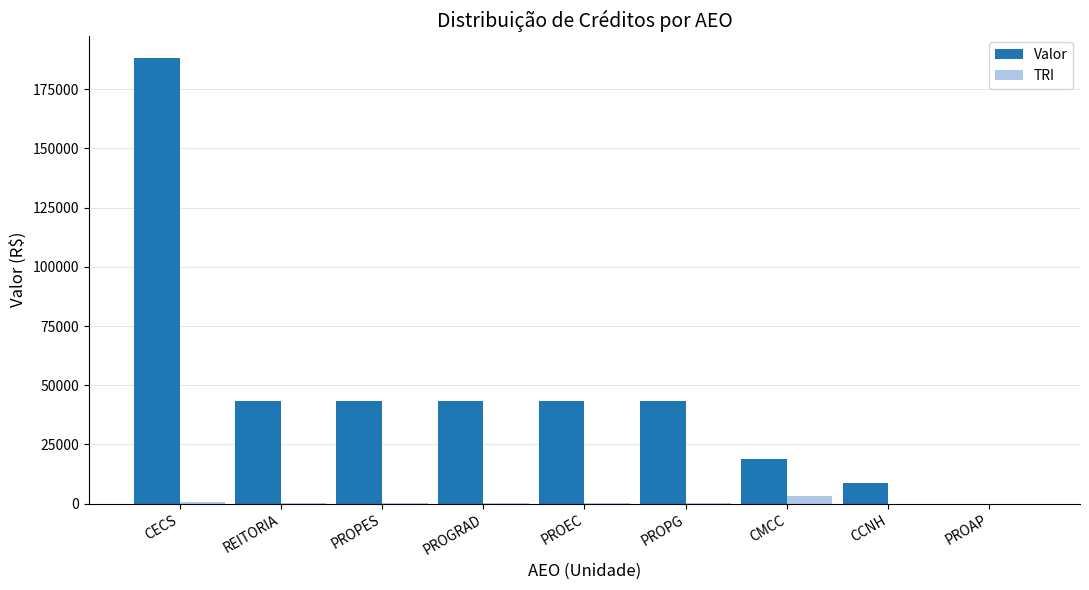

What is the greatest value displayed?

188283.4